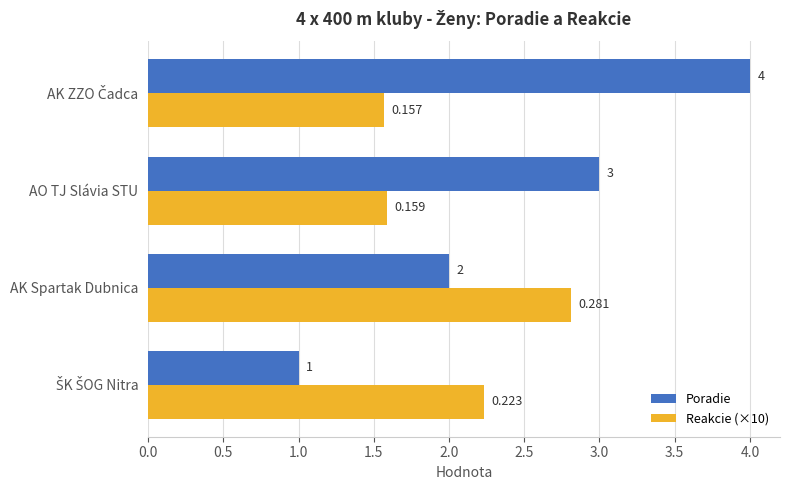

Which series has the largest range (max minus min)?

Poradie